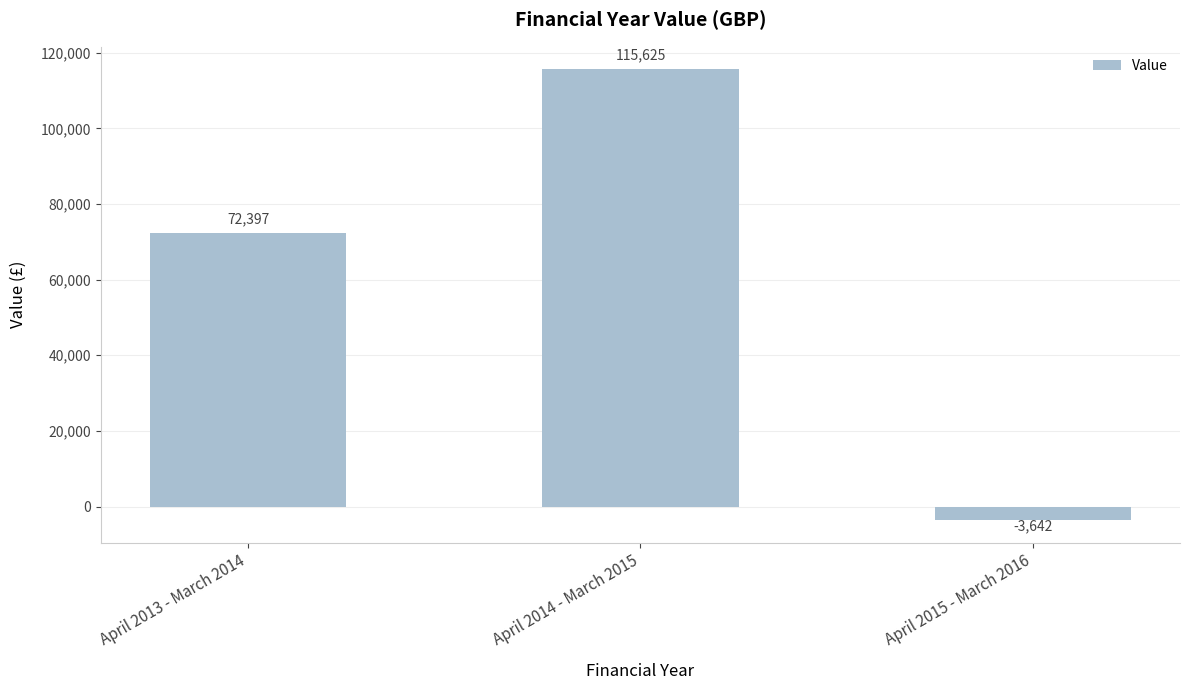

The chart shows a value of 41760 at April 2013 - March 2014. True or false?

False